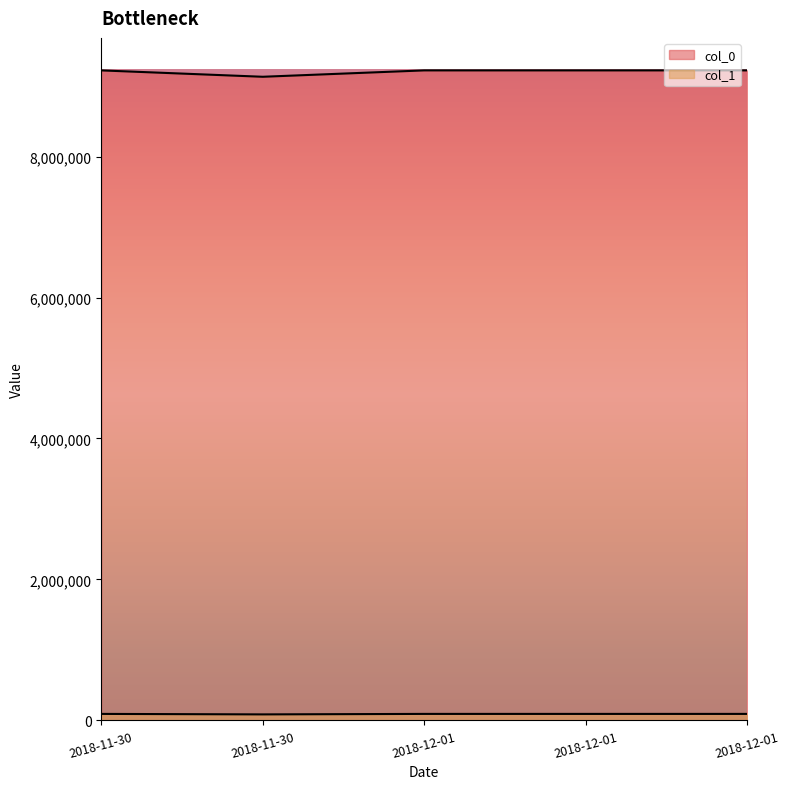

Which category has the highest value across all series?

2018-11-30